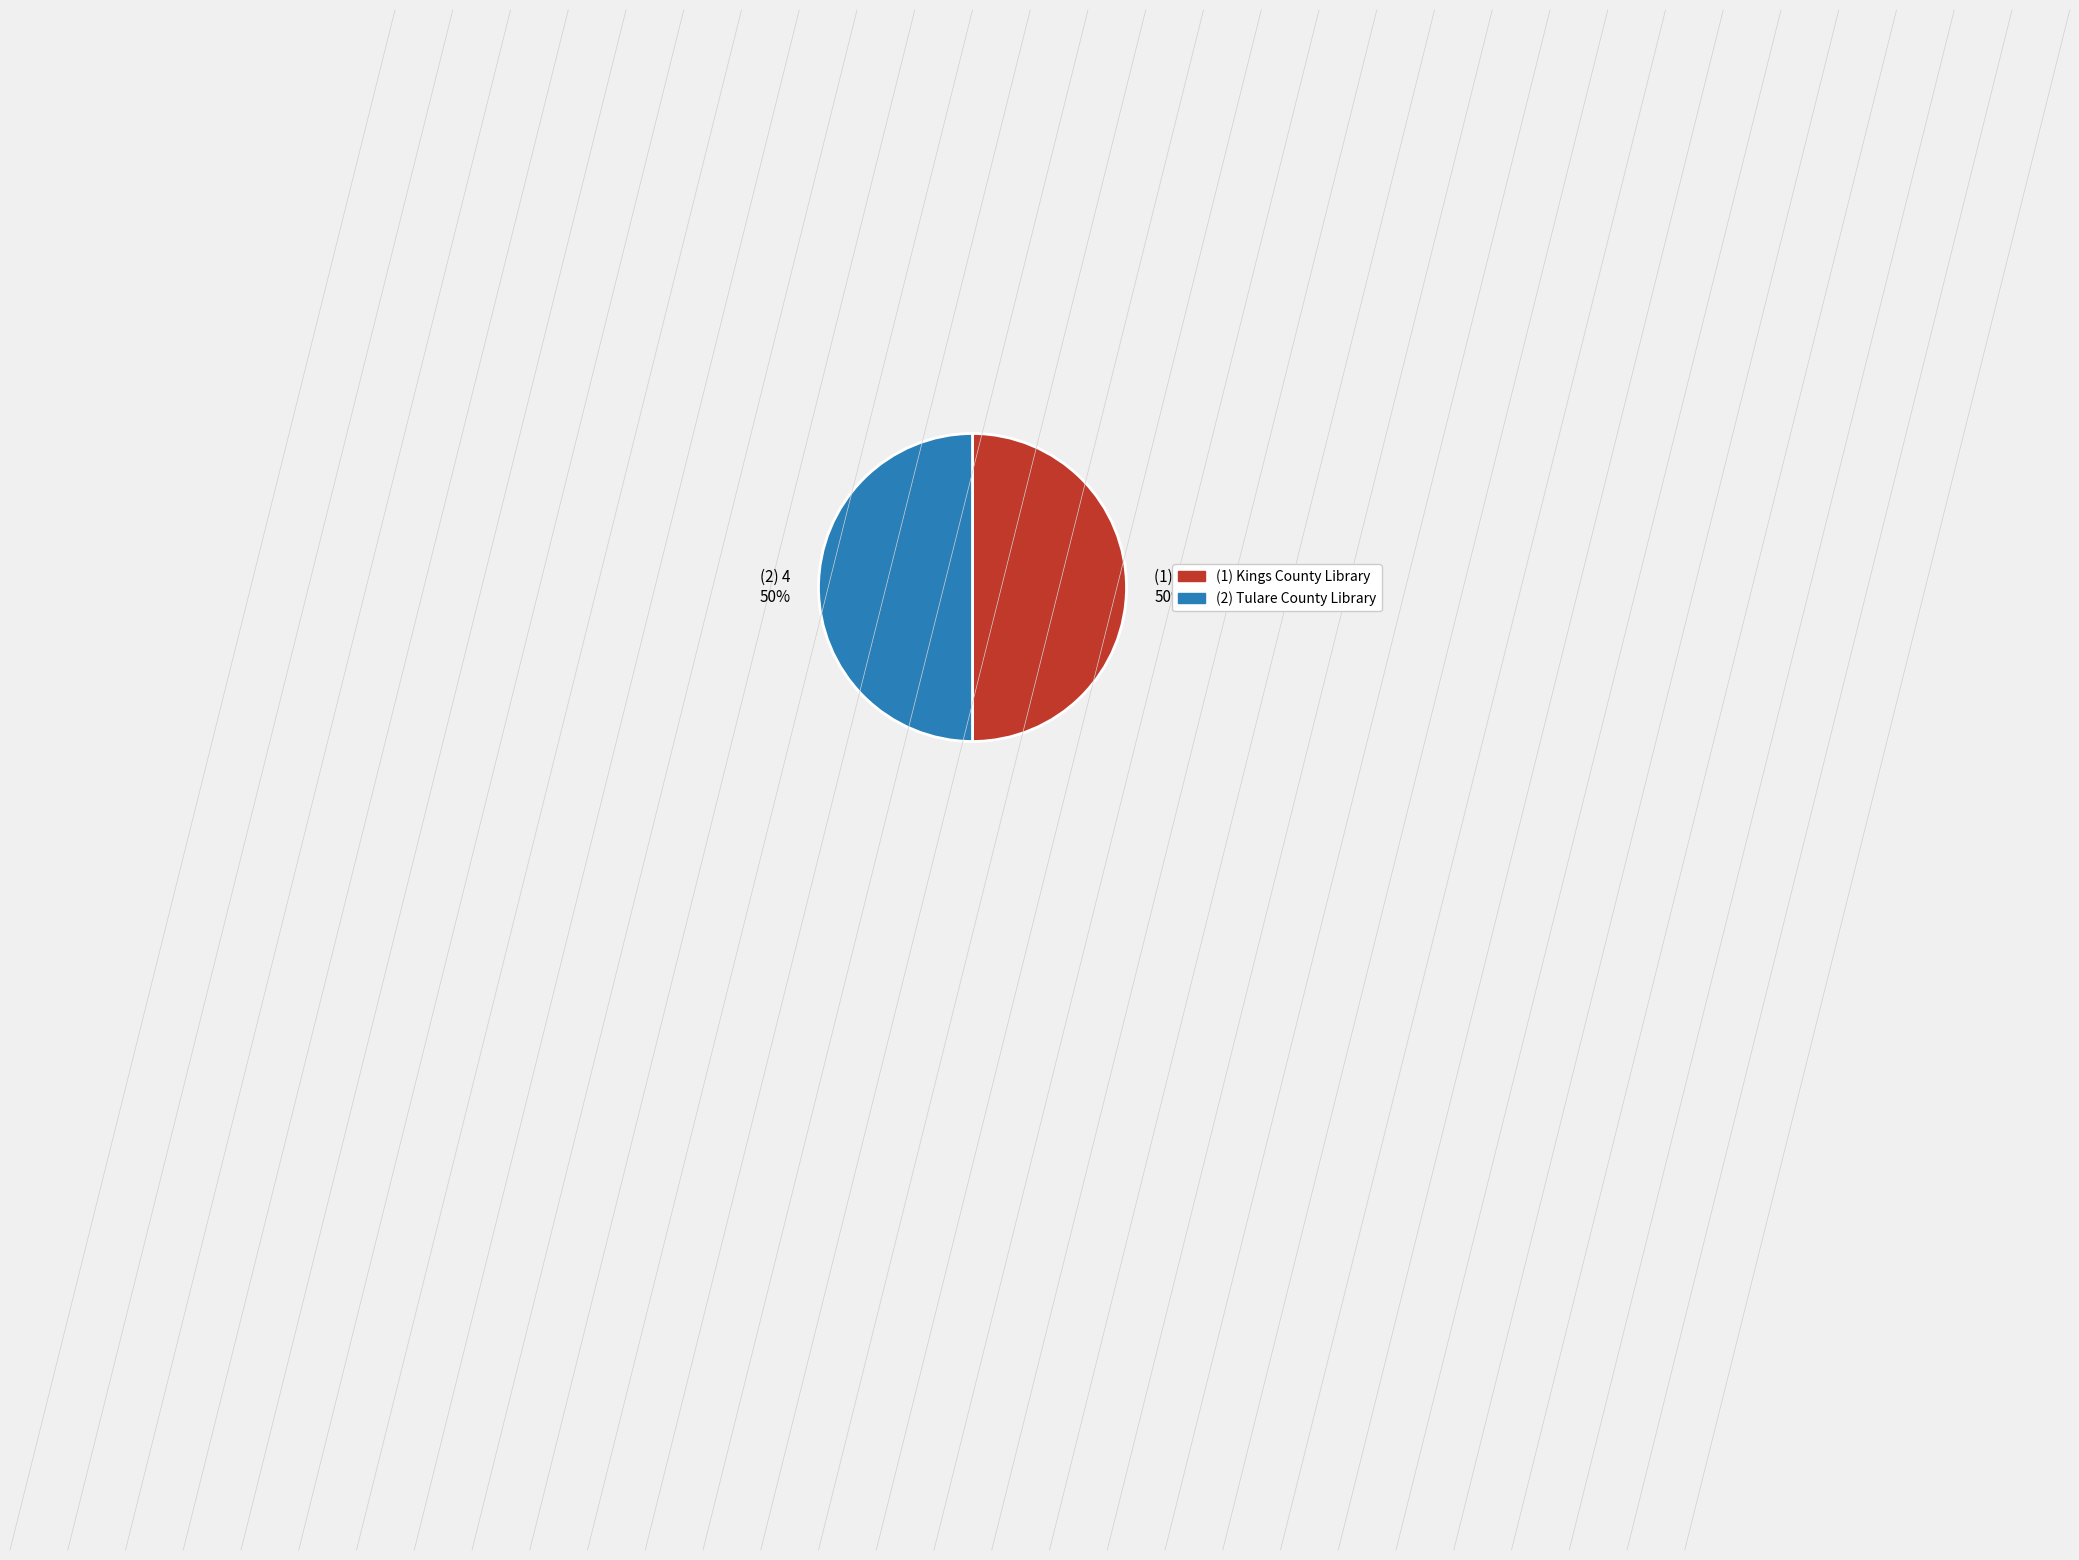

To the nearest percent, what is the average slice percentage?

50%